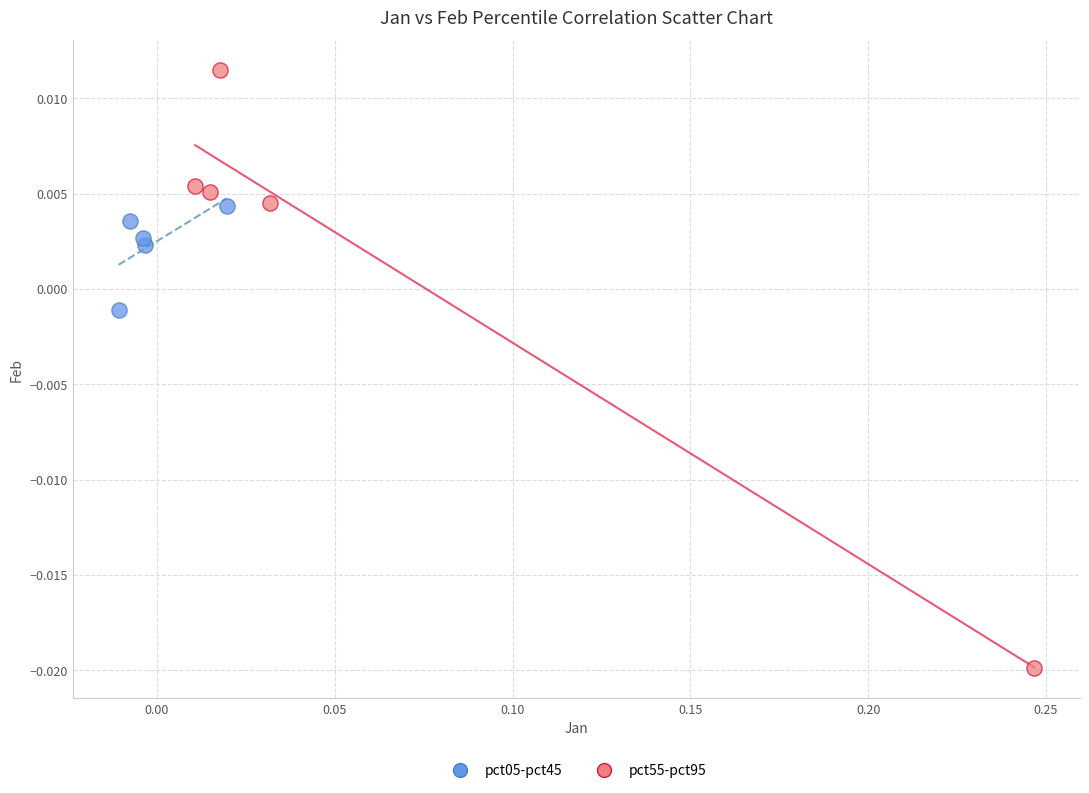

Which series contains the highest Y value?

pct55-pct95